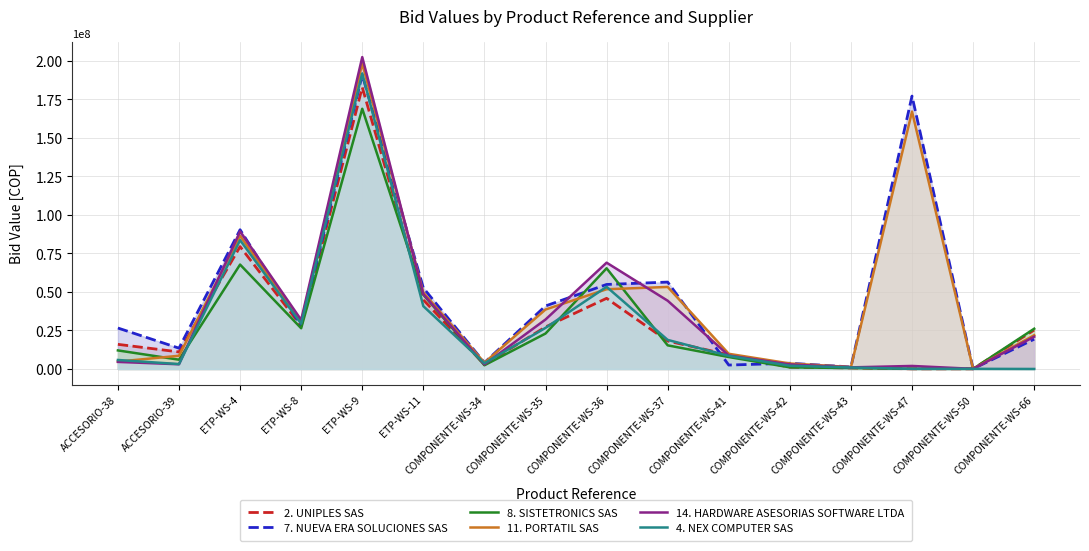

What is the maximum value for 7. NUEVA ERA SOLUCIONES SAS?

190945098.2